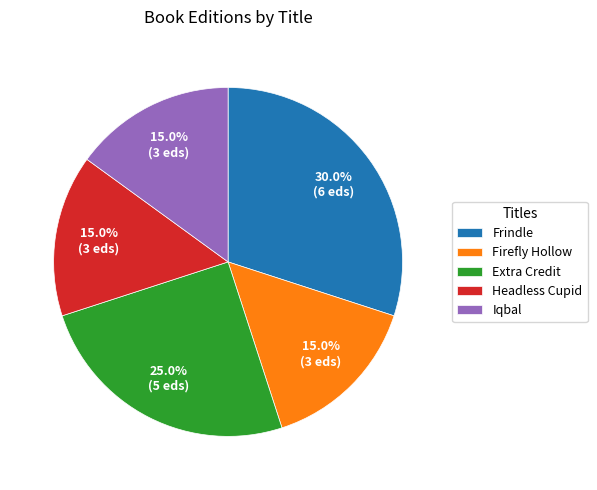

To the nearest percent, what percentage of the pie is Frindle?

30%